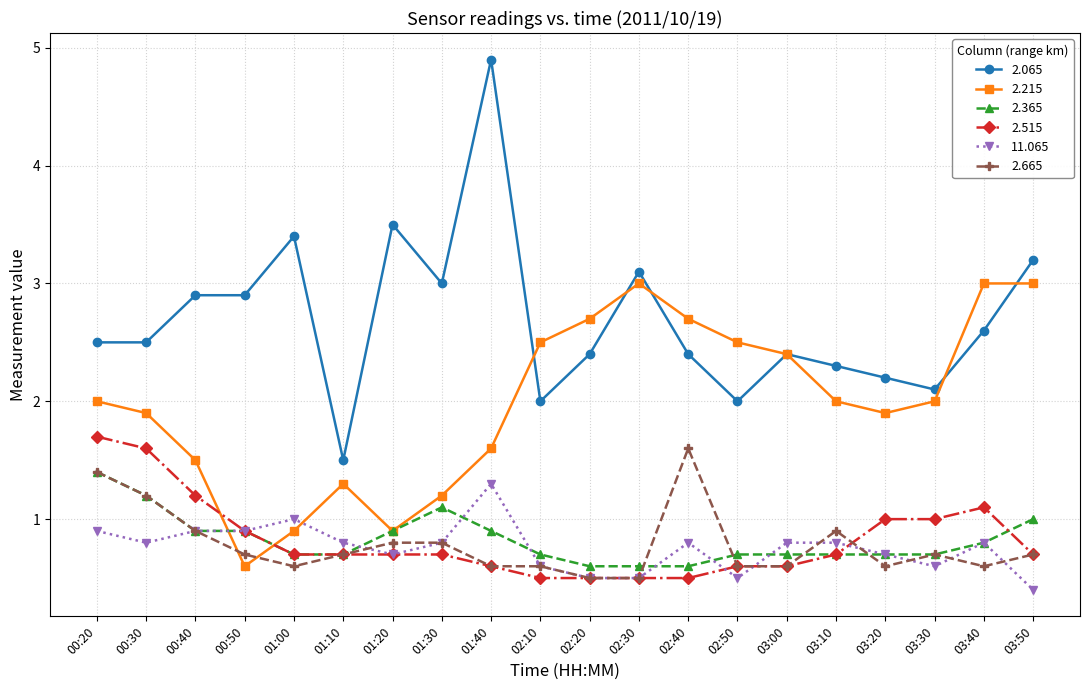

Count the number of data series in this chart.

6